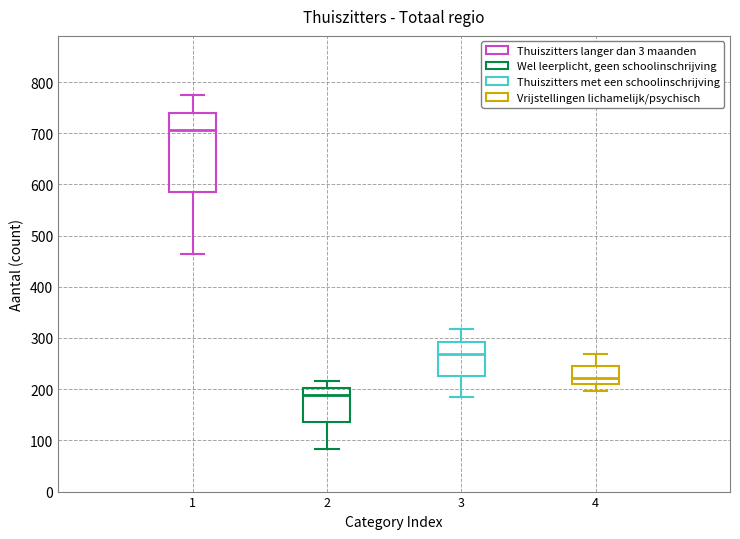

Where does the median line of the box at x = 2 sit on the y-axis? The values are not printed on the chart, so give them approximately, as read against the axis.

190